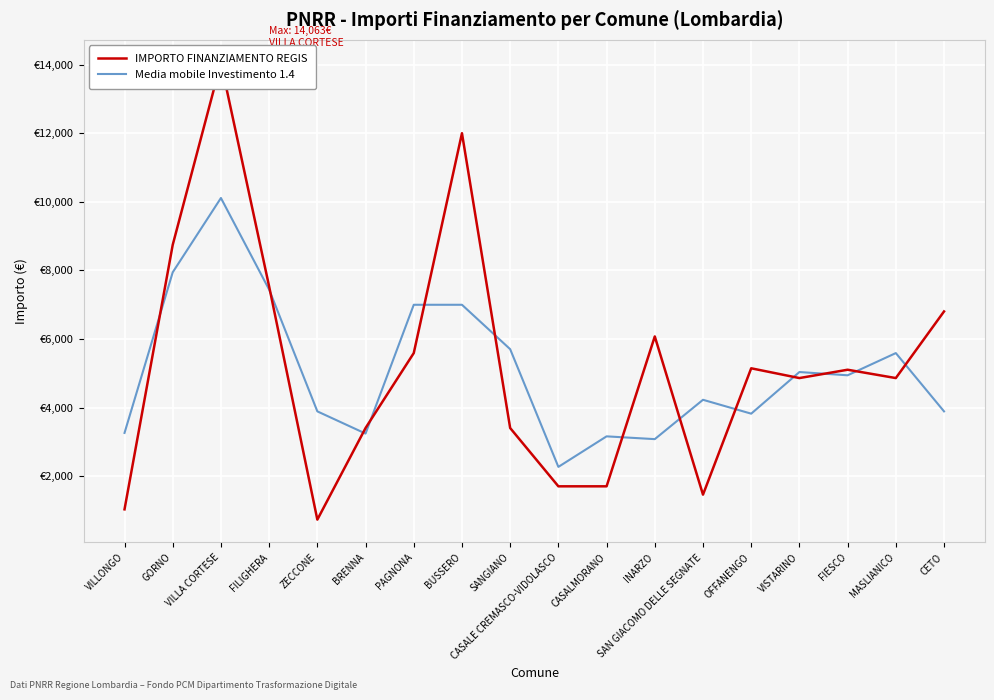

Is the value of IMPORTO FINANZIAMENTO REGIS at FILIGHERA greater than the value of Media mobile Investimento 1.4 at MASLIANICO?

Yes